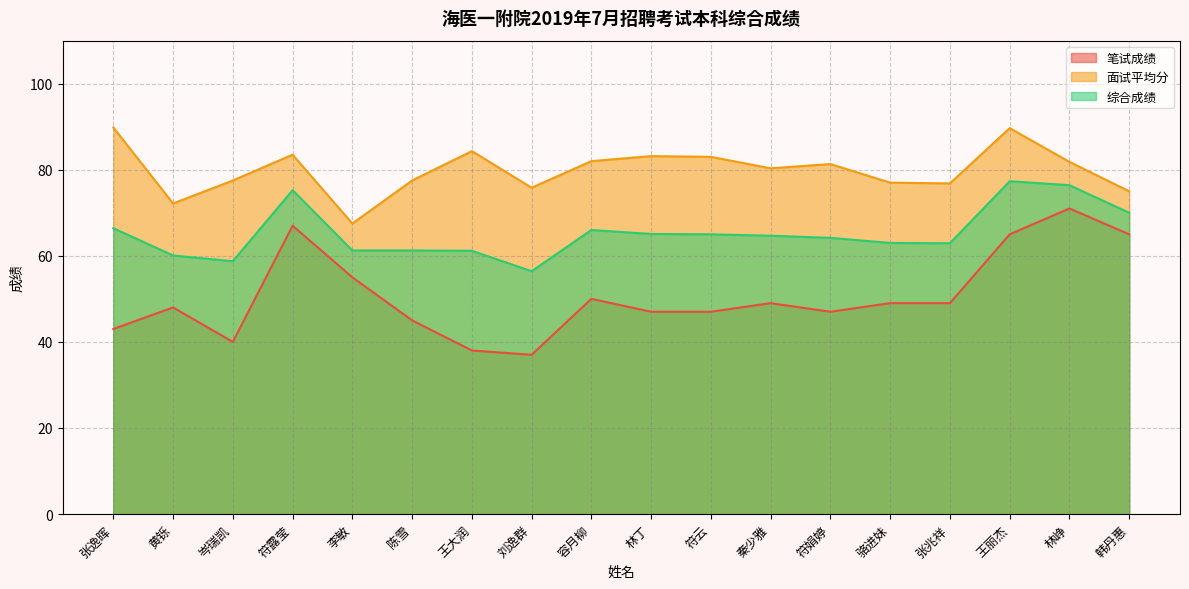

Reading left to right, what are all the values shown in this chart?

笔试成绩: 张逸晖=43.0	黄铄=48.0	岑瑞凯=40.0	符露莹=67.0	李敏=55.0	陈雪=45.0	王大润=38.0	刘逸群=37.0	容月柳=50.0	林丁=47.0	符云=47.0	秦少雅=49.0	符娟婷=47.0	骆进妹=49.0	张兆祥=49.0	王丽杰=65.0	林峥=71.0	韩丹惠=65.0
面试平均分: 张逸晖=89.8	黄铄=72.2	岑瑞凯=77.5	符露莹=83.5	李敏=67.5	陈雪=77.5	王大润=84.3	刘逸群=75.8	容月柳=82.0	林丁=83.2	符云=83.0	秦少雅=80.3	符娟婷=81.3	骆进妹=77.0	张兆祥=76.8	王丽杰=89.7	林峥=81.8	韩丹惠=75.0
综合成绩: 张逸晖=66.4	黄铄=60.1	岑瑞凯=58.8	符露莹=75.2	李敏=61.2	陈雪=61.2	王大润=61.2	刘逸群=56.4	容月柳=66.0	林丁=65.1	符云=65.0	秦少雅=64.7	符娟婷=64.2	骆进妹=63.0	张兆祥=62.9	王丽杰=77.3	林峥=76.4	韩丹惠=70.0